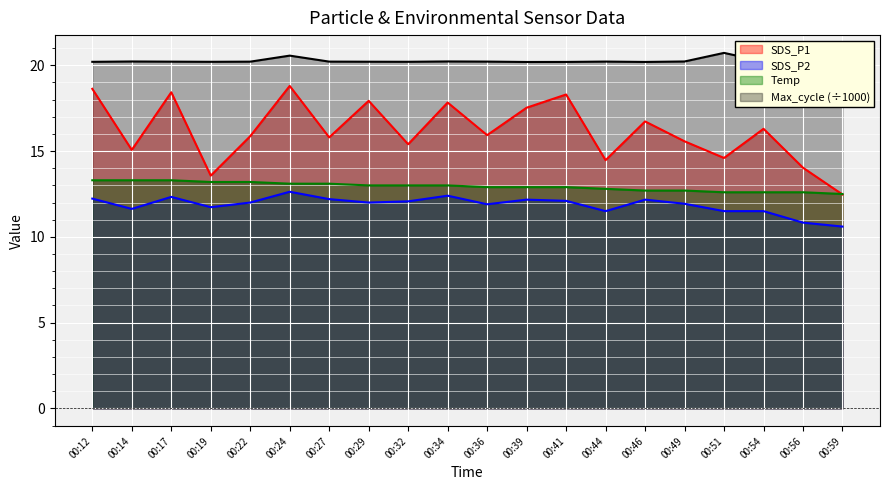

Where is the first local maximum for Max_cycle?

00:14